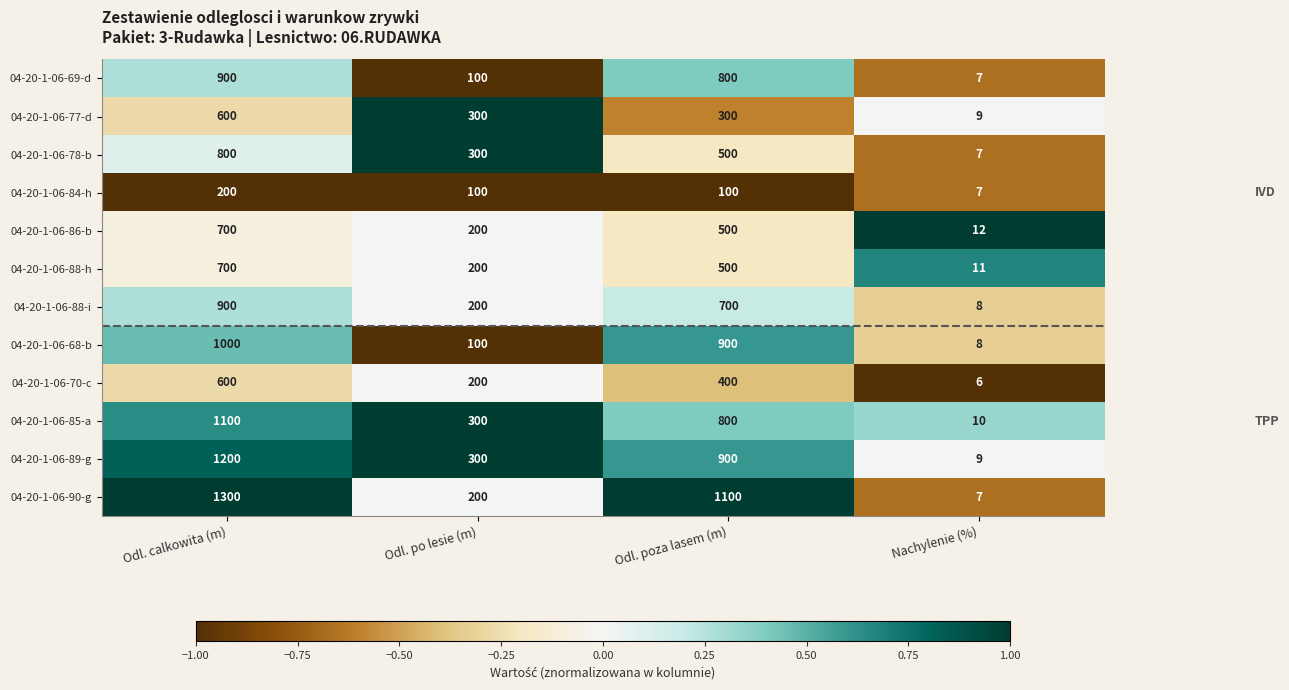

Which series has the largest range (max minus min)?

04-20-1-06-90-g